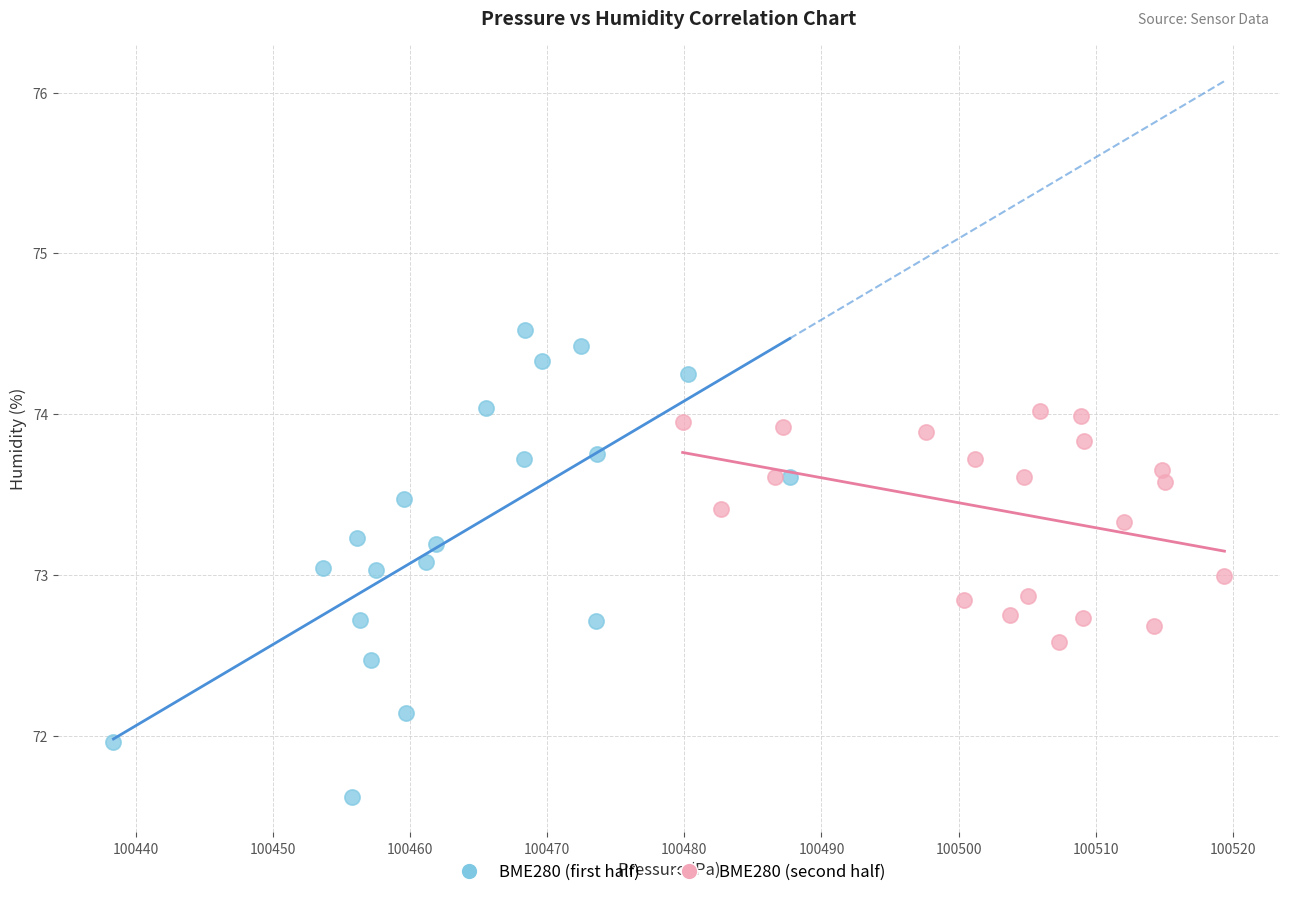

Which series has the largest Y range (max minus min)?

BME280 (first half)